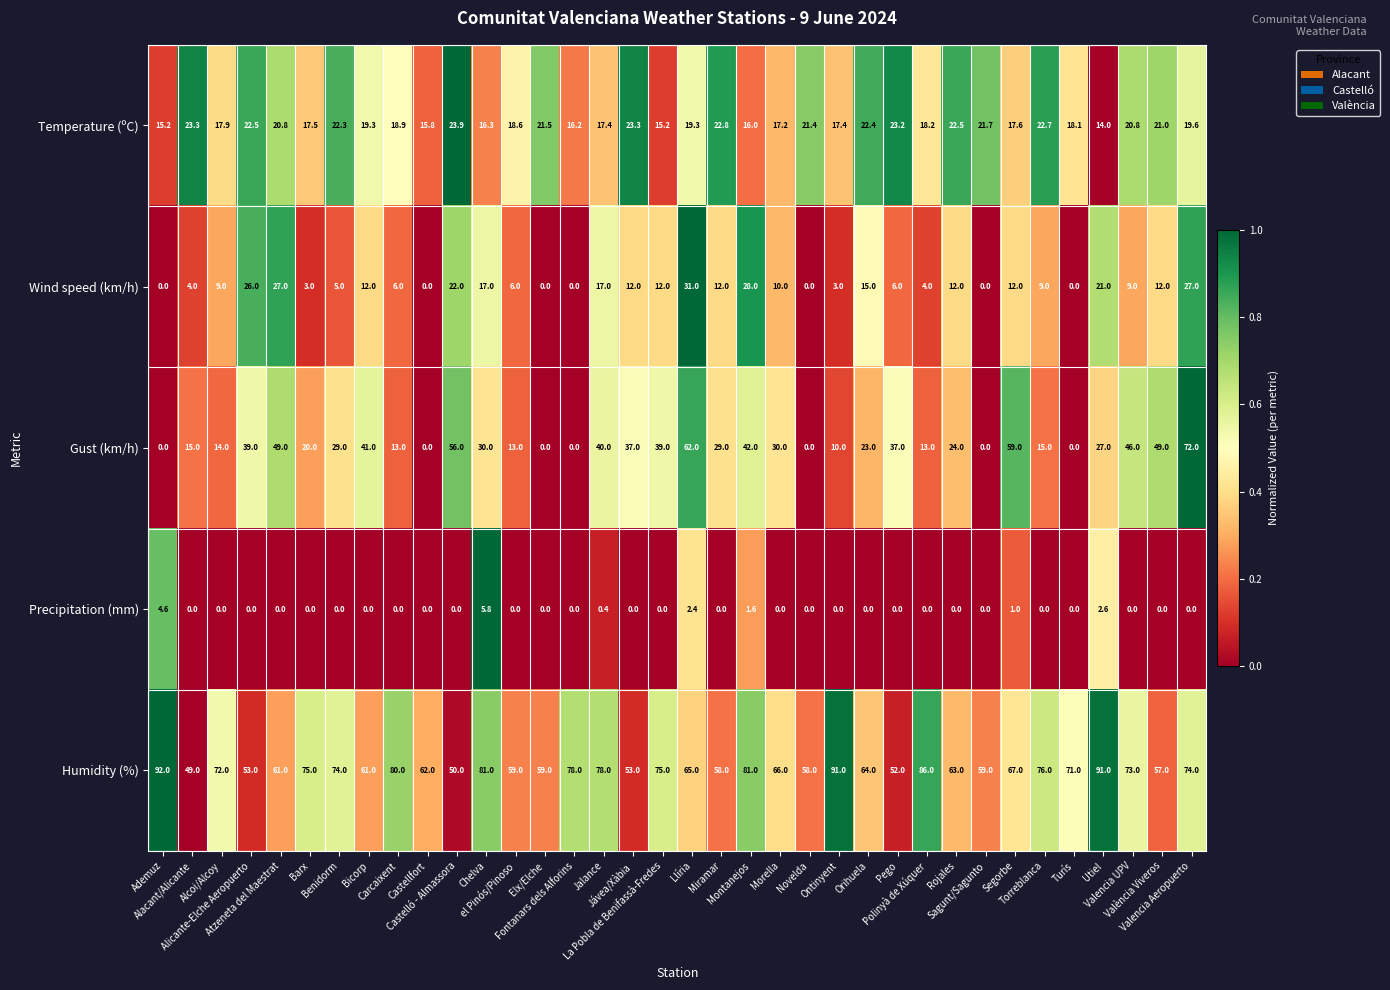

What is the difference between the second highest and minimum values in the Humidity (%) series?

42.0